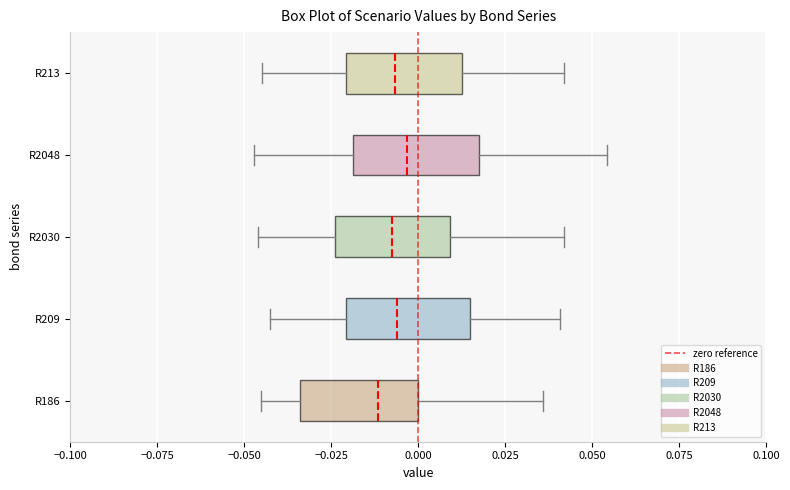

Reading bottom to top, read every box against the x-axis: the position of its median line, the range the box covers, and the ends of its whiskers. The values are not printed on the chart, so give them approximately, as read against the axis.

R186: median -0.010, box -0.035 to 0.000, whiskers -0.045 to 0.035
R209: median -0.005, box -0.020 to 0.015, whiskers -0.040 to 0.040
R2030: median -0.010, box -0.025 to 0.010, whiskers -0.045 to 0.040
R2048: median -0.005, box -0.020 to 0.015, whiskers -0.045 to 0.055
R213: median -0.005, box -0.020 to 0.015, whiskers -0.045 to 0.040